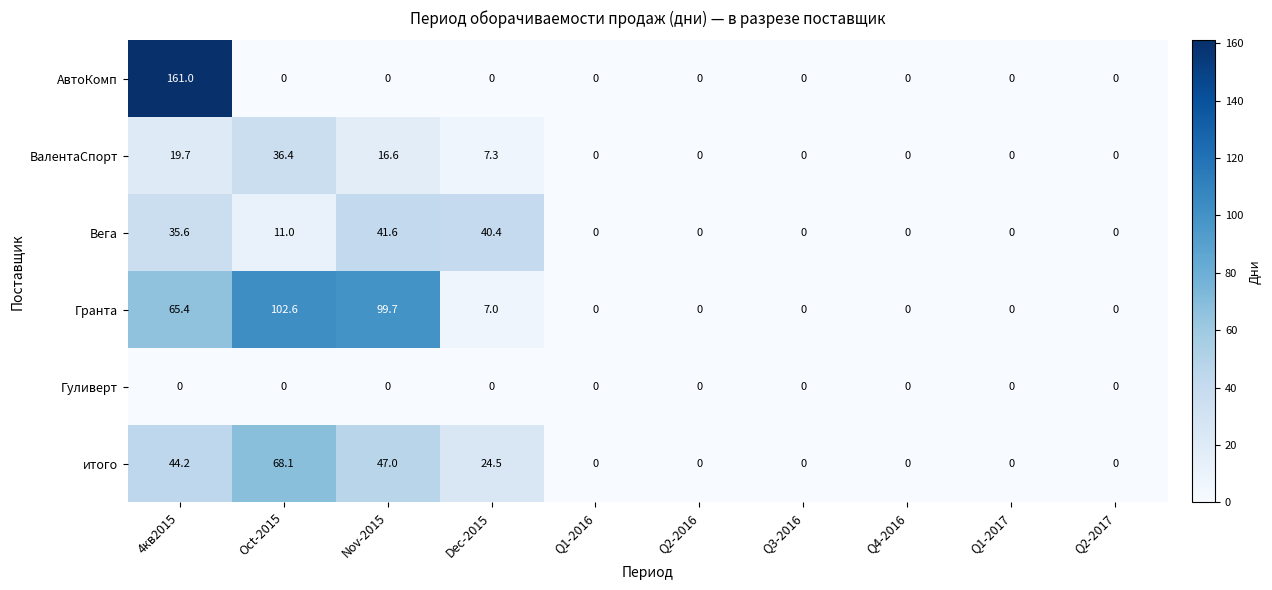

At how many categories does at least one series exceed 129?

1